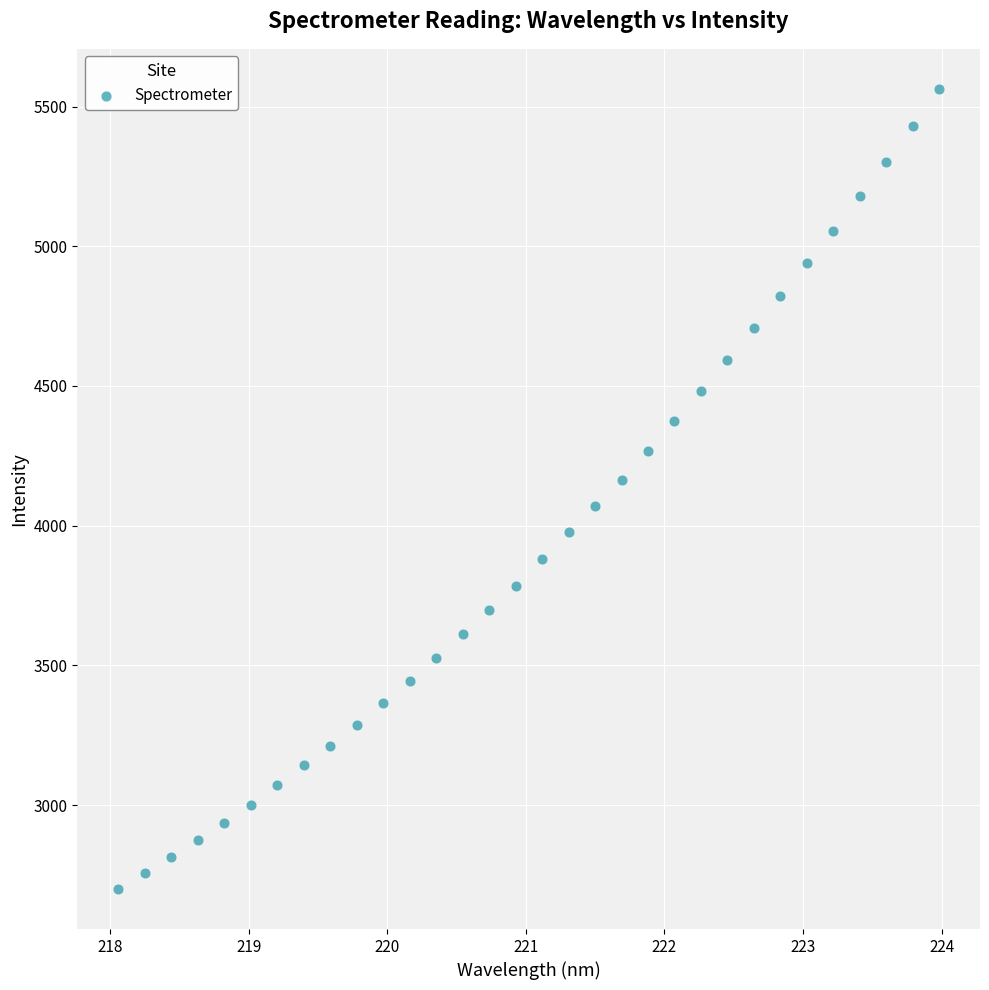

What is the range of Y values (max minus min)?

2864.0